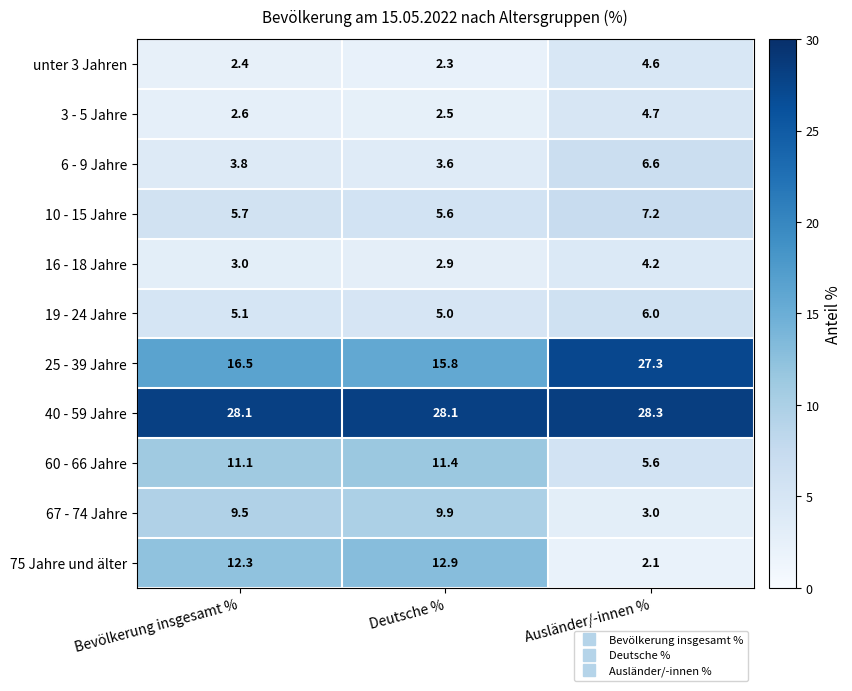

What is the difference between the highest and lowest values at Deutsche %?

25.8